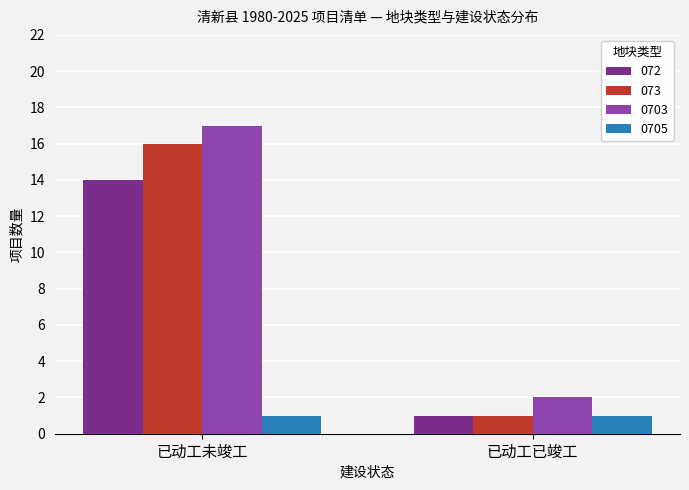

What is the spread (max minus min) of values at 已动工未竣工?

16